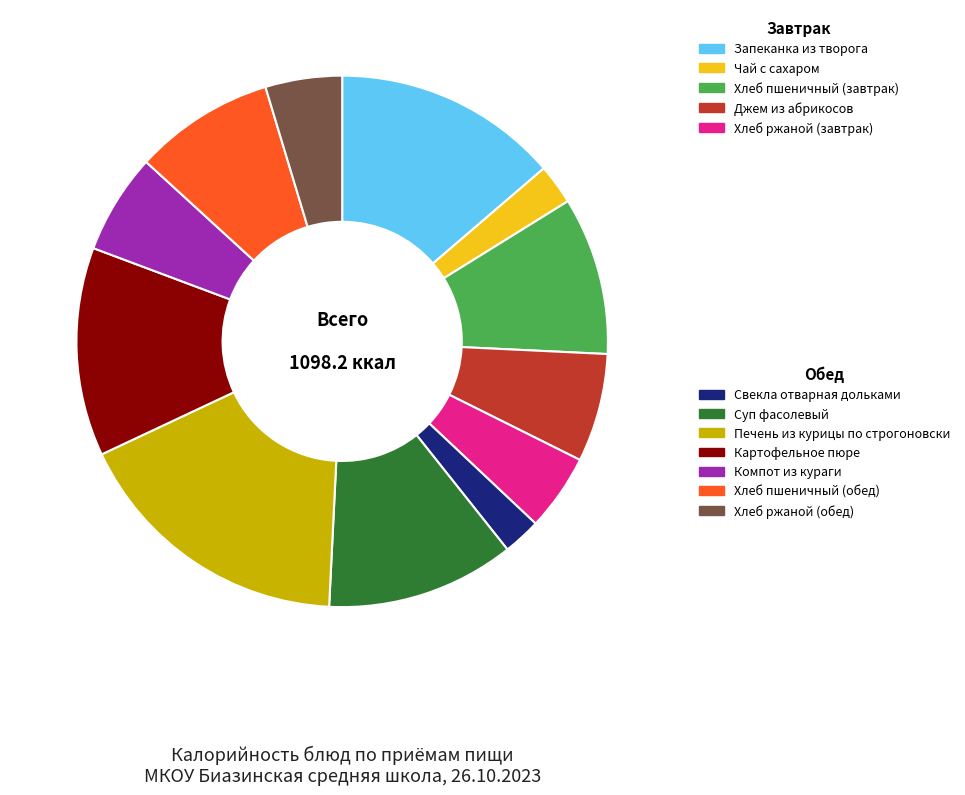

Is there any slice that represents more than half of the pie?

No